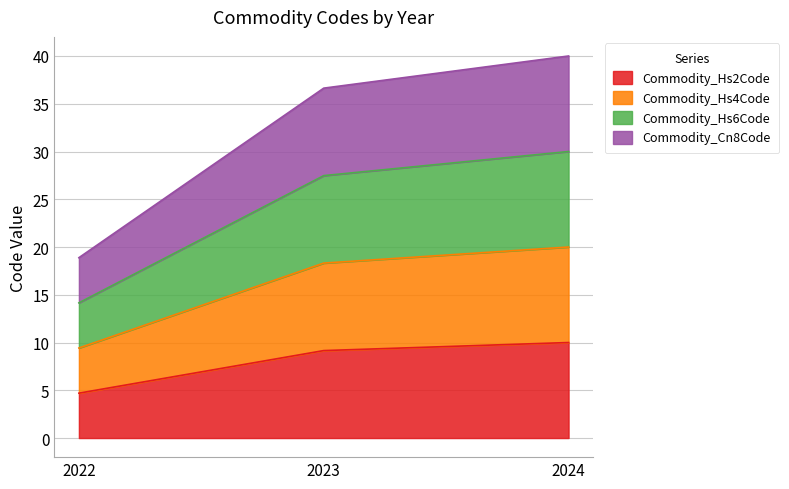

What are all the series names shown in the legend?

Commodity_Hs2Code, Commodity_Hs4Code, Commodity_Hs6Code, Commodity_Cn8Code